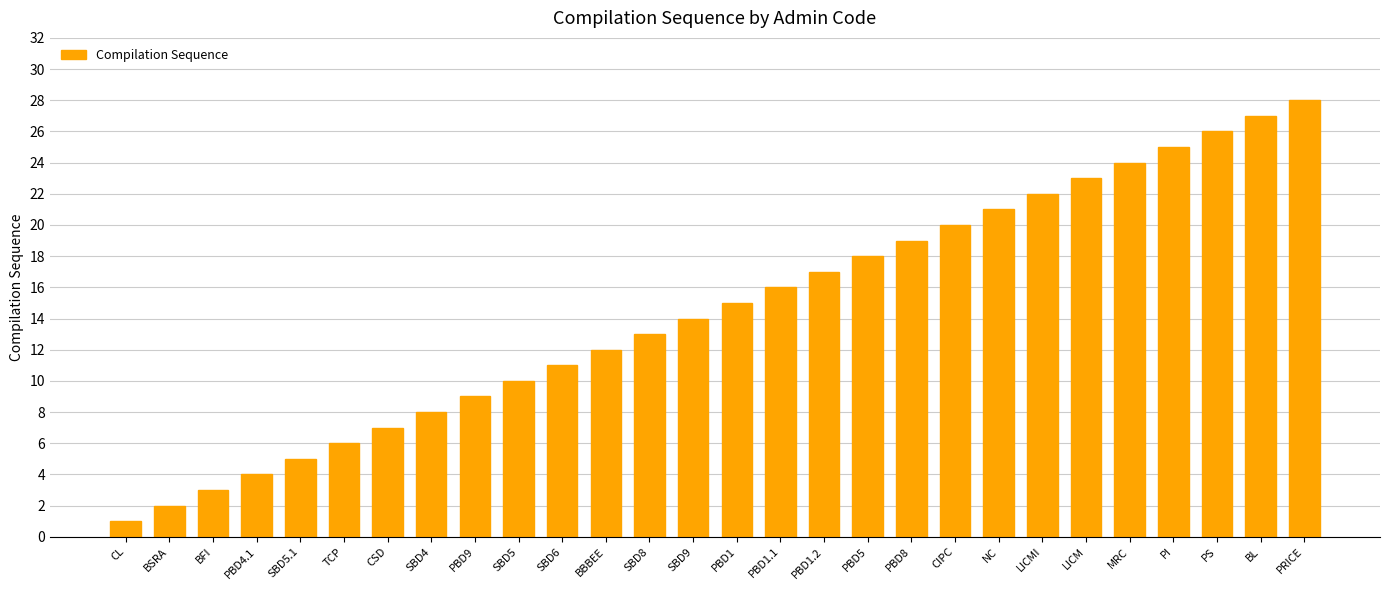

How many distinct data groups are displayed?

1